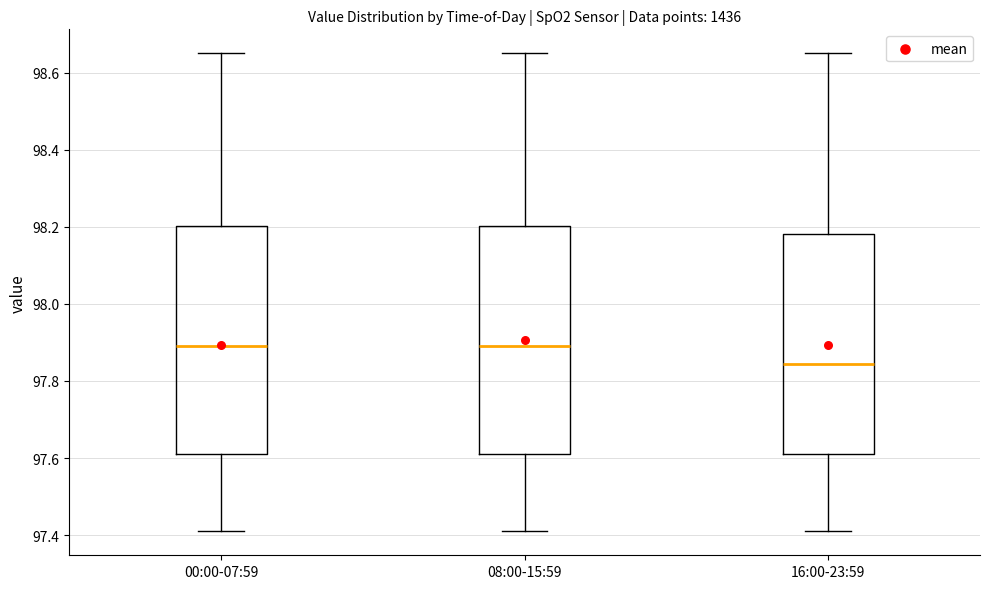

Reading left to right, read every box against the y-axis: the position of its median line, the range the box covers, and the ends of its whiskers. The values are not printed on the chart, so give them approximately, as read against the axis.

00:00-07:59: median 97.90, box 97.62 to 98.20, whiskers 97.42 to 98.66
08:00-15:59: median 97.90, box 97.62 to 98.20, whiskers 97.42 to 98.66
16:00-23:59: median 97.84, box 97.62 to 98.18, whiskers 97.42 to 98.66